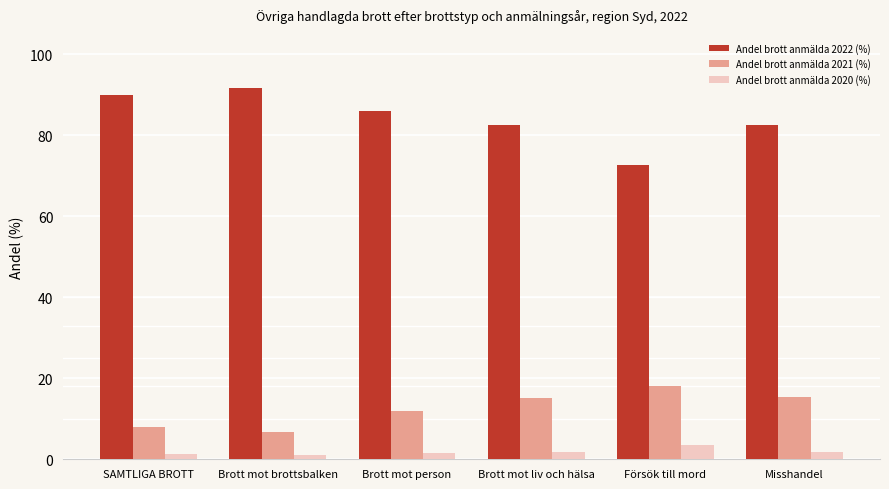

What is the label of the 4th bar from the right?

Brott mot person